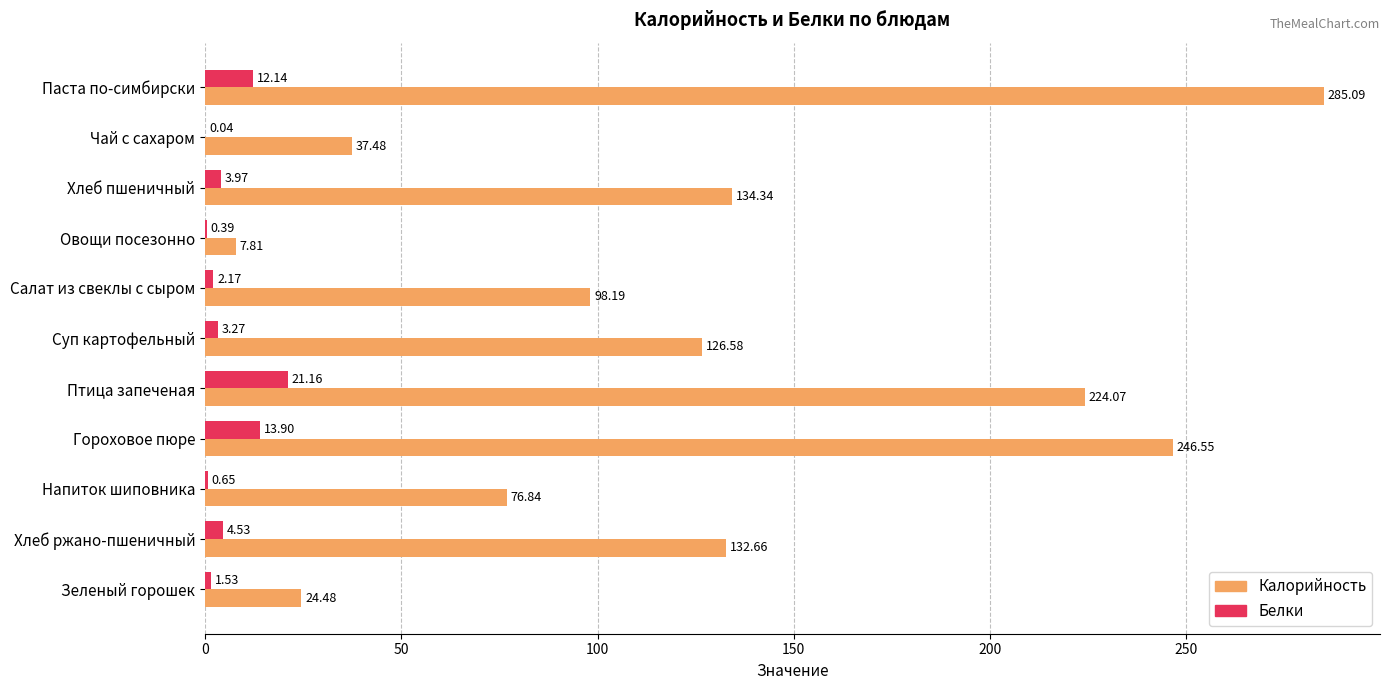

What is the sum of all Белки values?

63.8